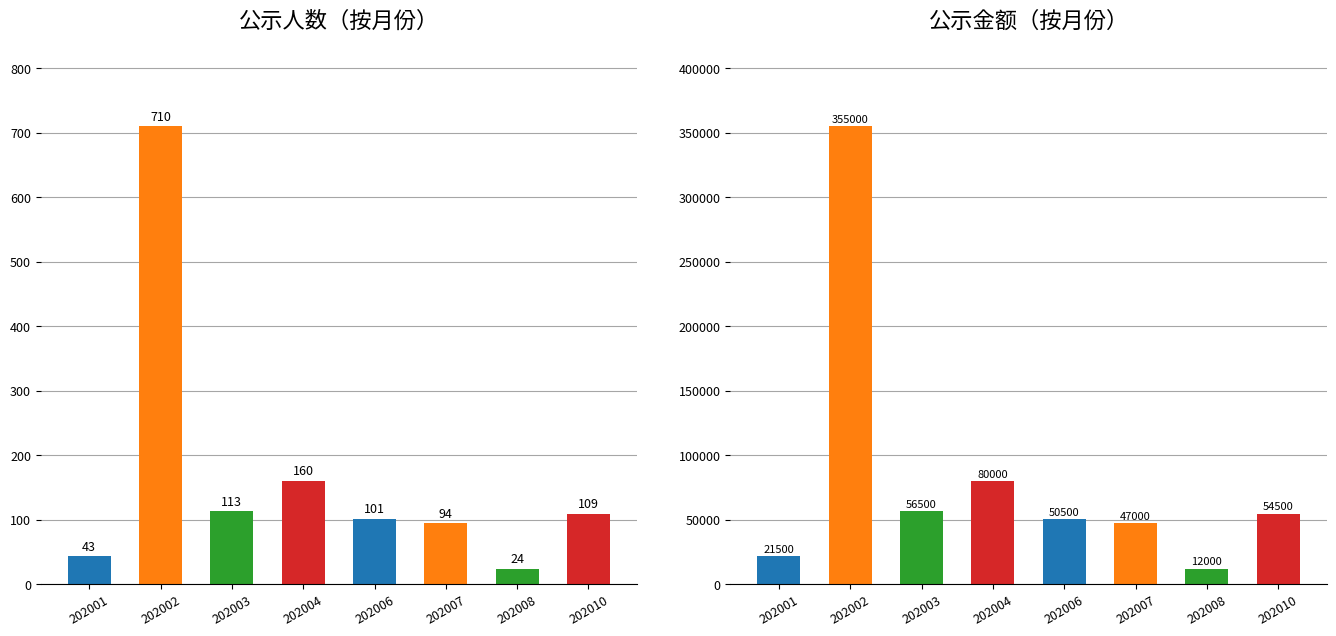

What is the difference between the highest and lowest values at 202003?

56387